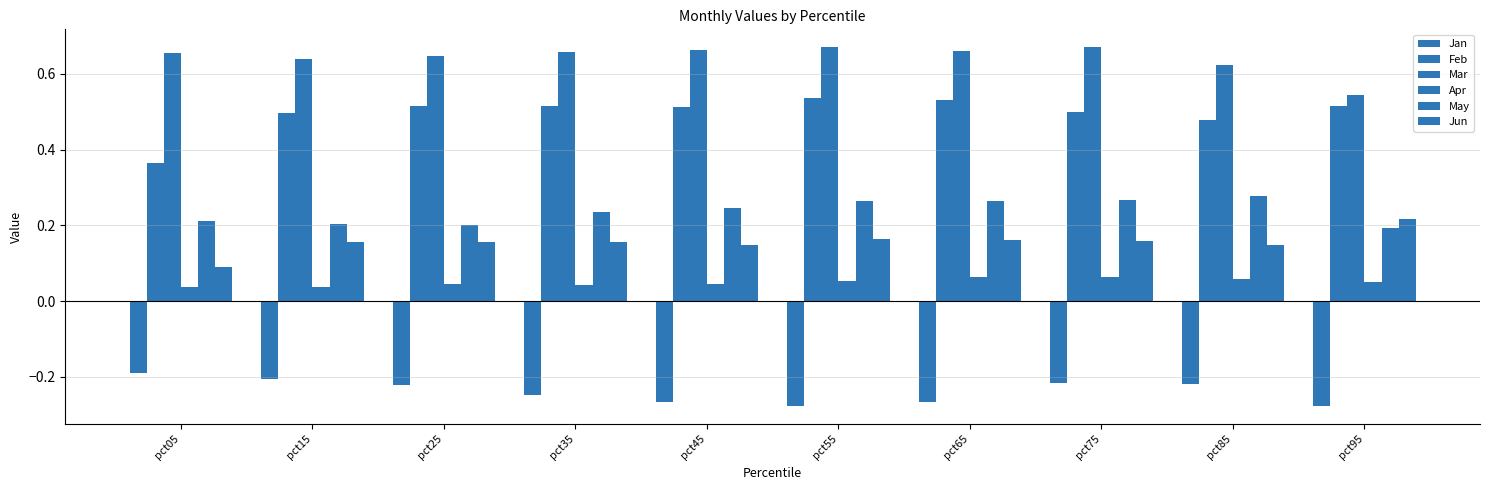

How many groups of bars are there?

10